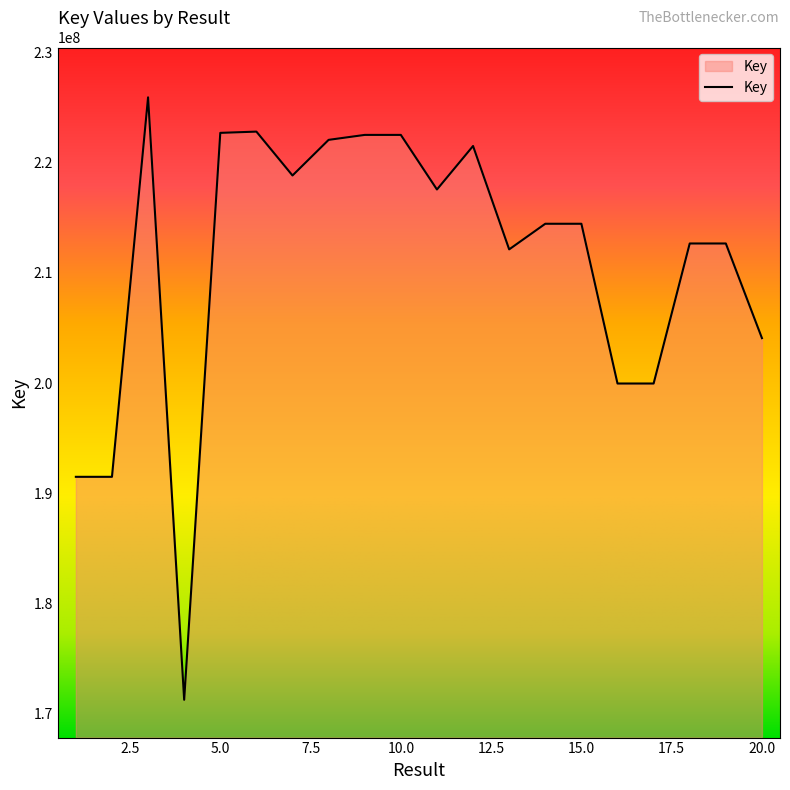

What is the greatest value displayed?

225902020